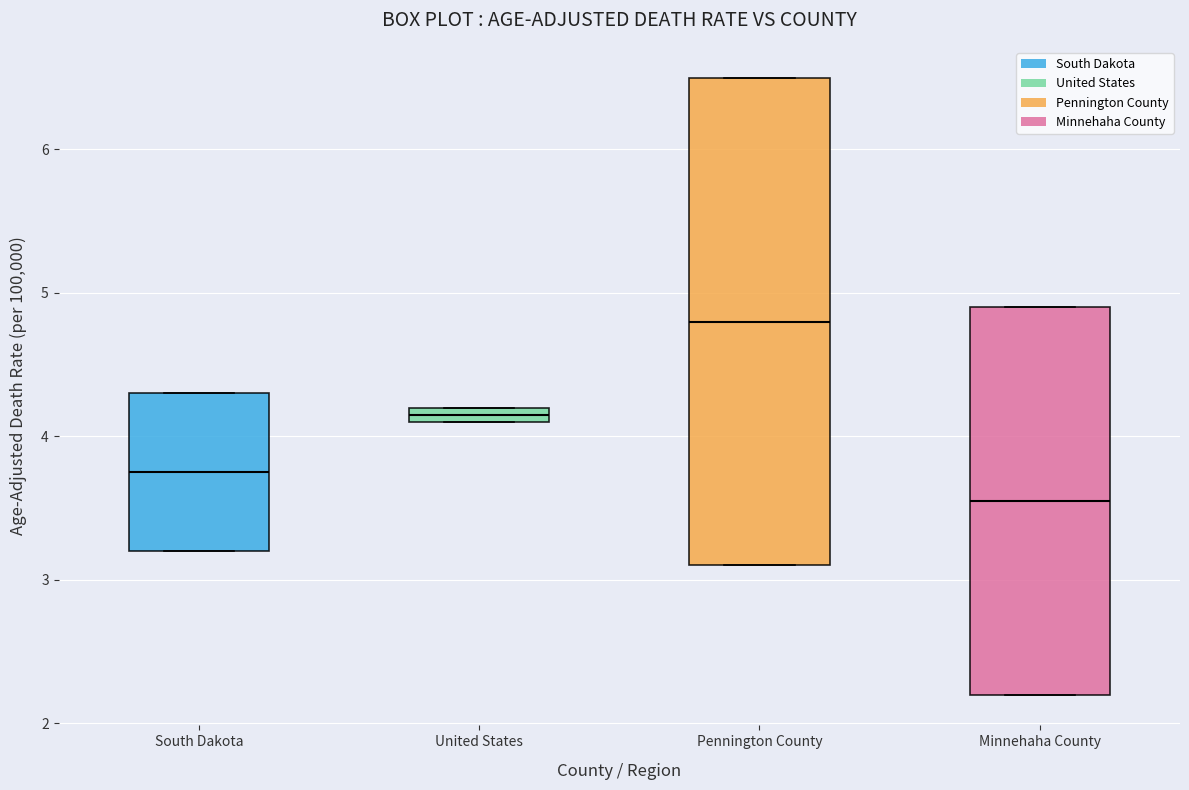

Which box is the tallest, from its lower edge to its upper edge?

Pennington County